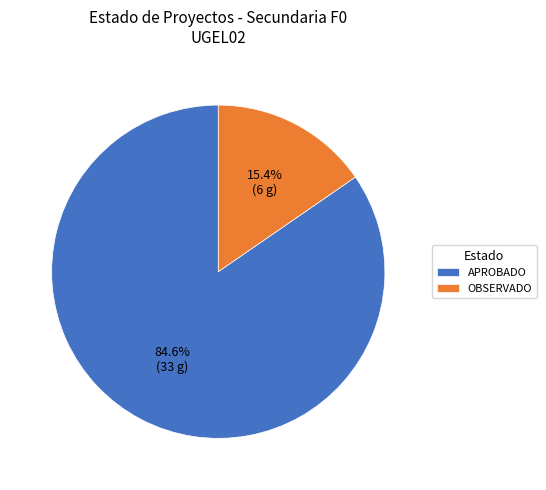

How many segments does this pie chart have?

2